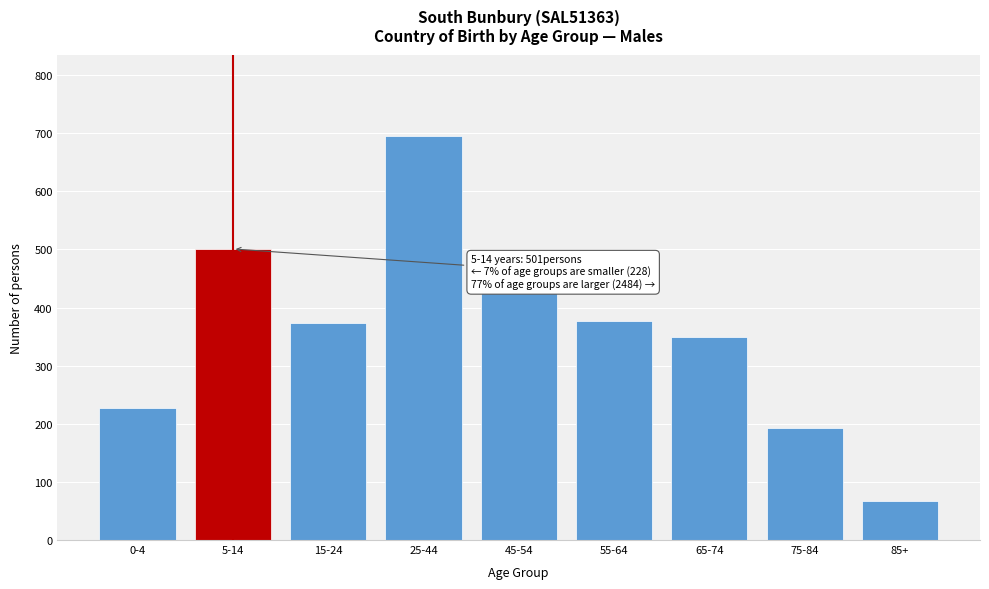

Reading left to right, extract all data points from this chart.

0-4=228	5-14=501	15-24=373	25-44=696	45-54=428	55-64=377	65-74=350	75-84=192	85+=68